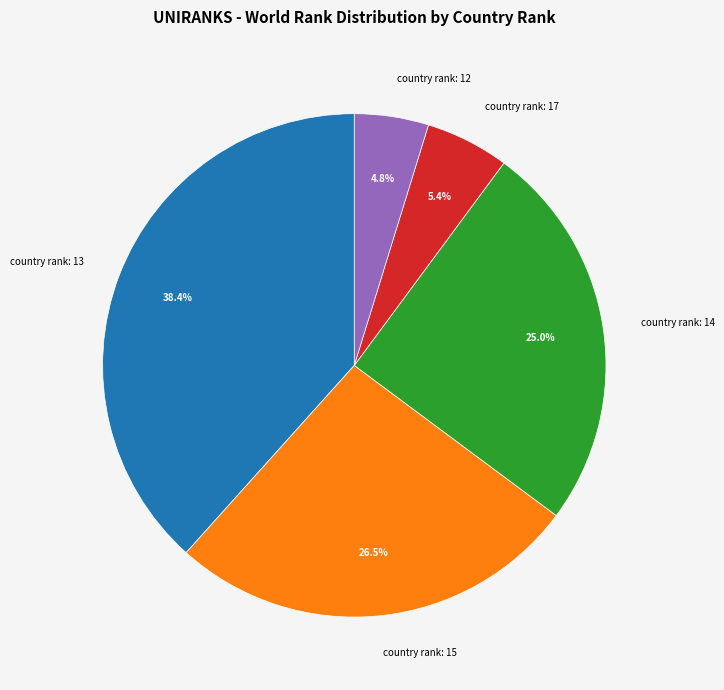

Rank the categories by value from highest to lowest.

country rank: 13, country rank: 15, country rank: 14, country rank: 17, country rank: 12